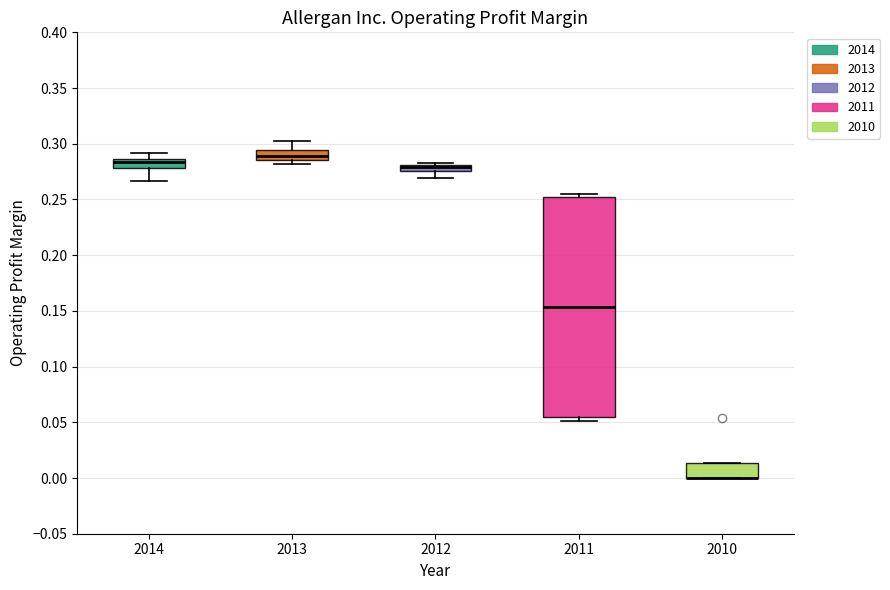

Which box is the tallest, from its lower edge to its upper edge?

2011